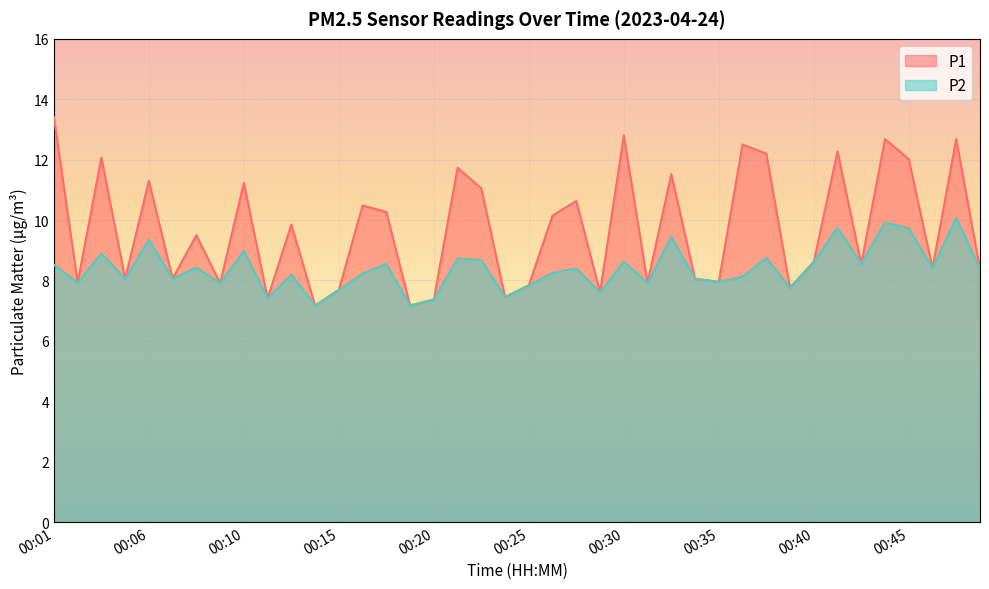

What are all the series names shown in the legend?

P1, P2